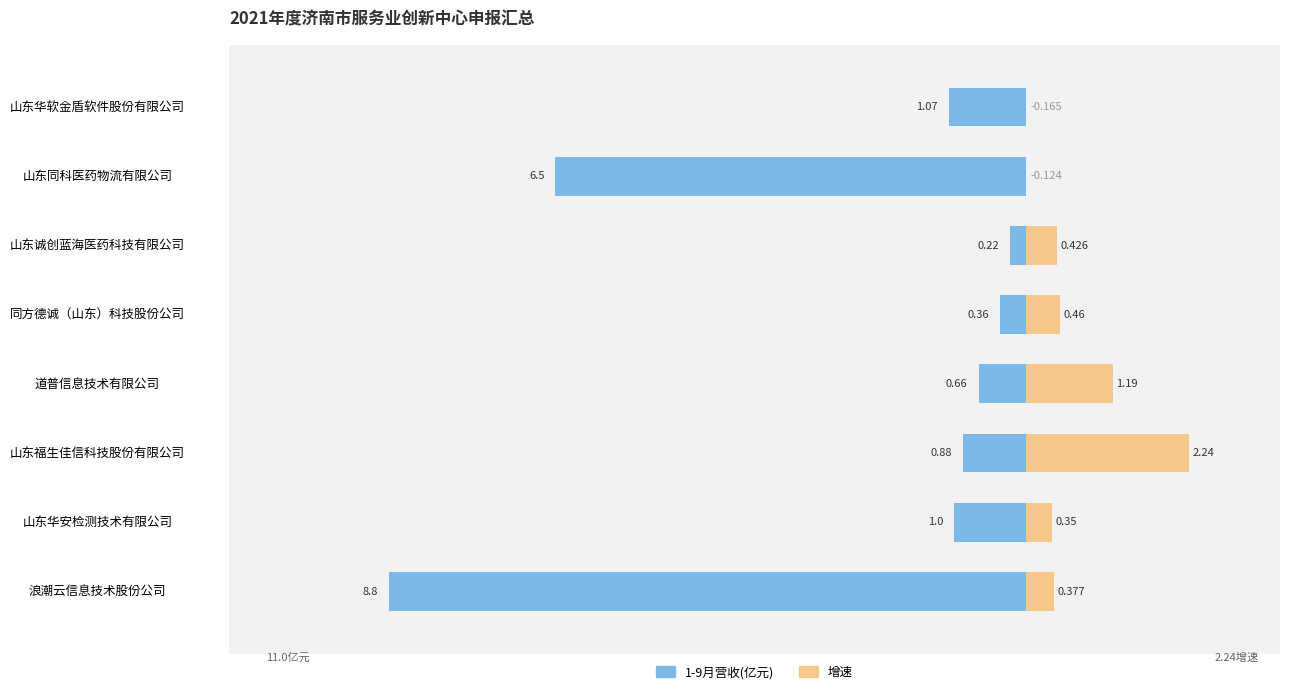

What position from the right is 山东华软金盾软件股份有限公司?

1